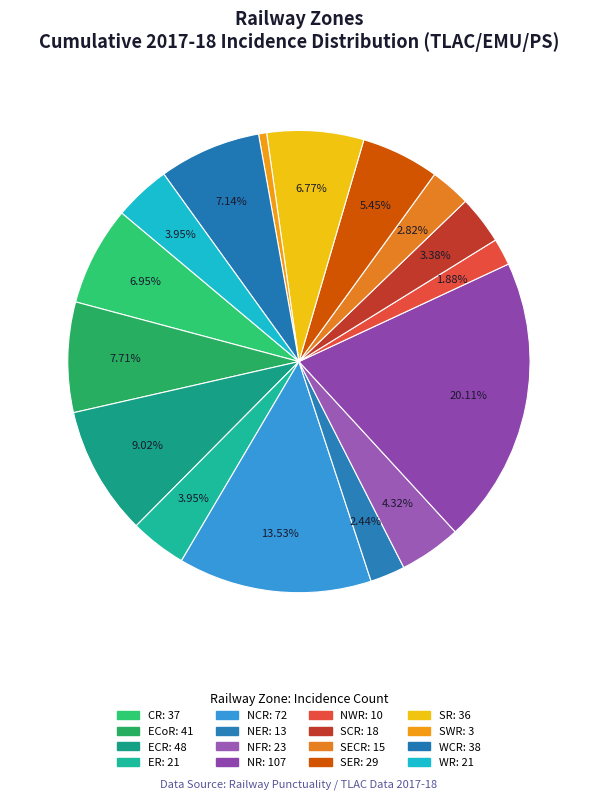

How many slices are in this pie chart?

16